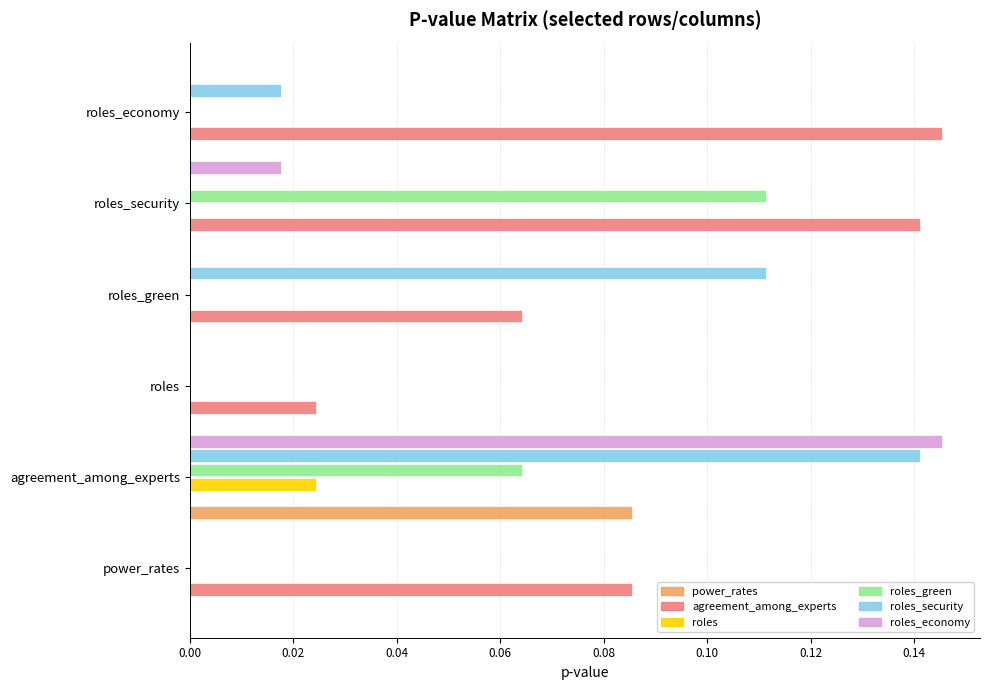

What is the total value across all series at agreement_among_experts?

0.5